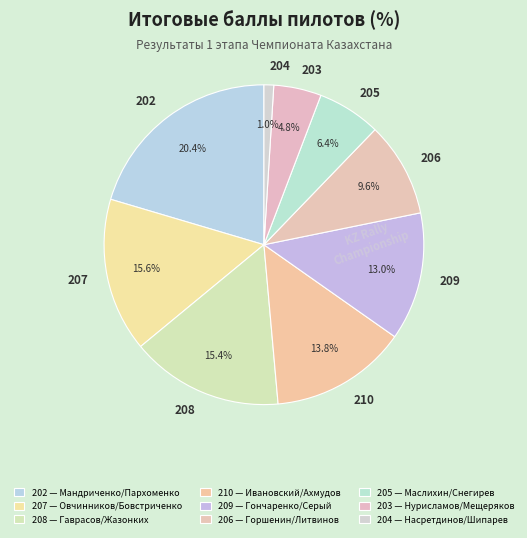

How much of the chart is everything except 210?

86.2%